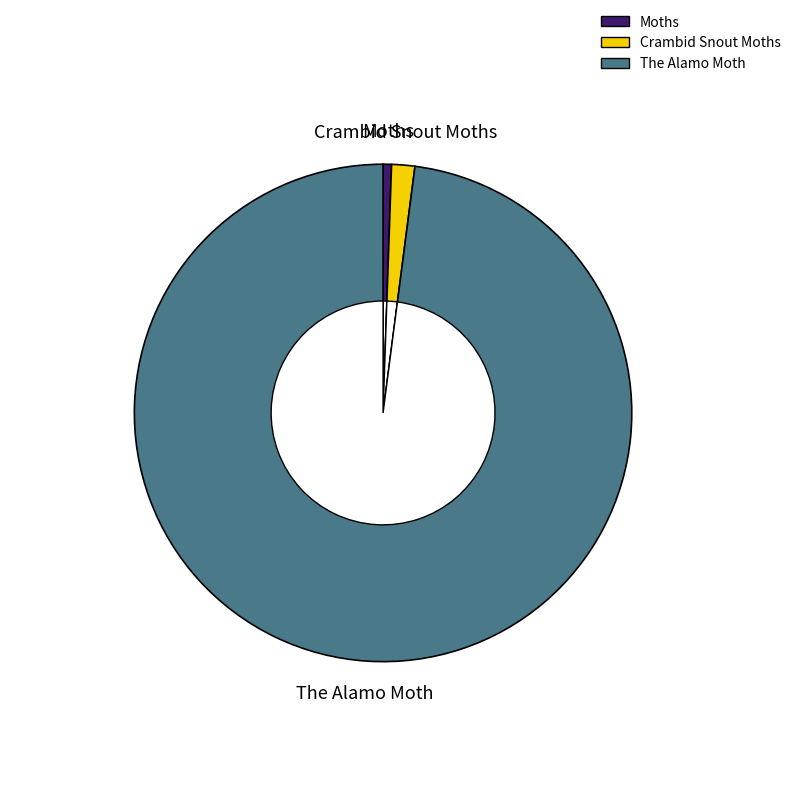

What is the change in value from Crambid Snout Moths to The Alamo Moth?

+5134.8